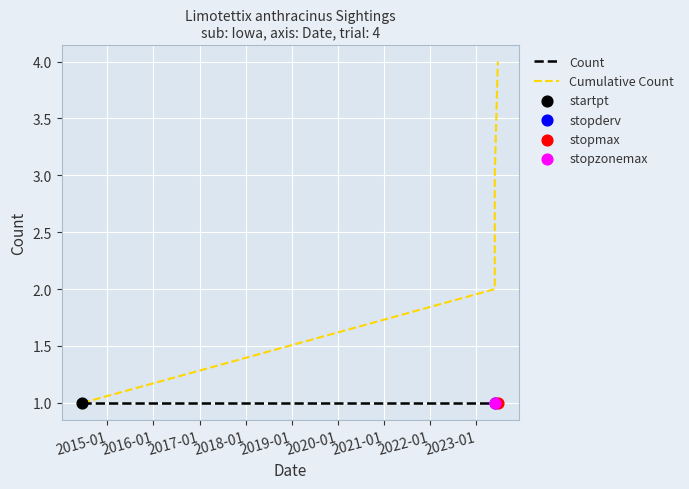

Which series reaches the minimum Y coordinate?

Count